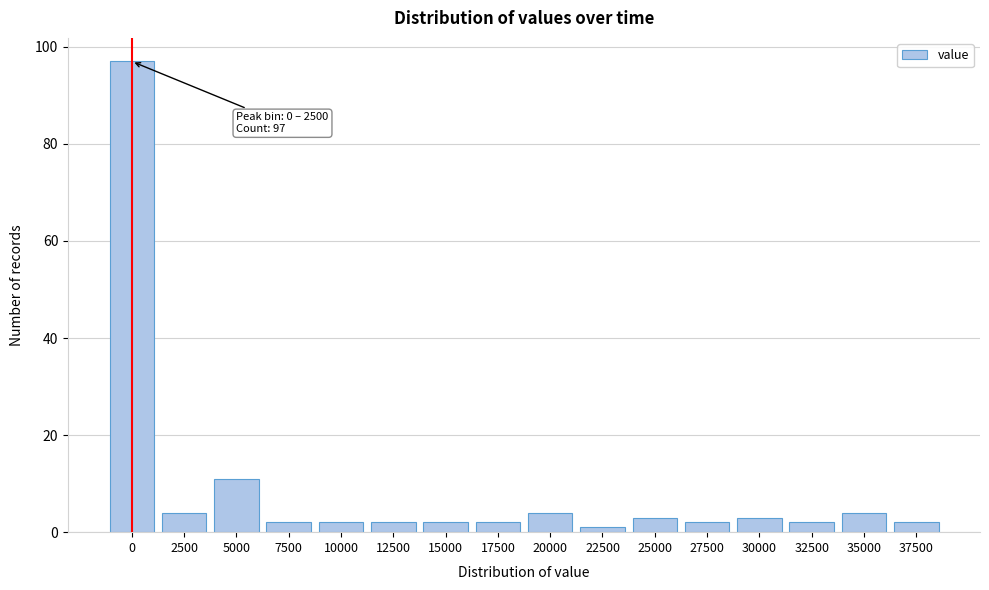

Reading right to left, list all the values displayed in this chart.

2	4	2	3	2	3	1	4	2	2	2	2	2	11	4	97